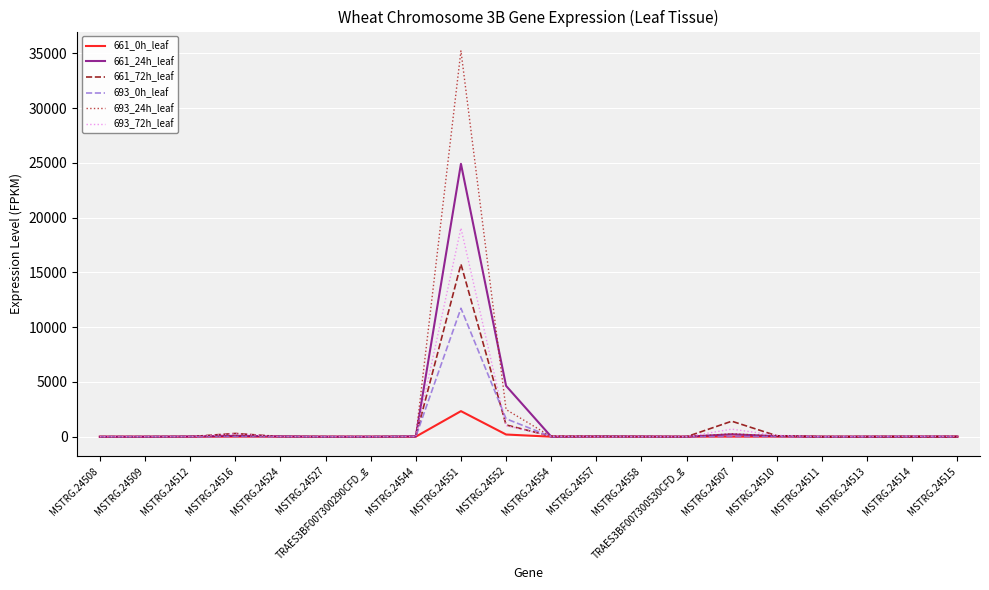

How many lines are shown in the chart?

6